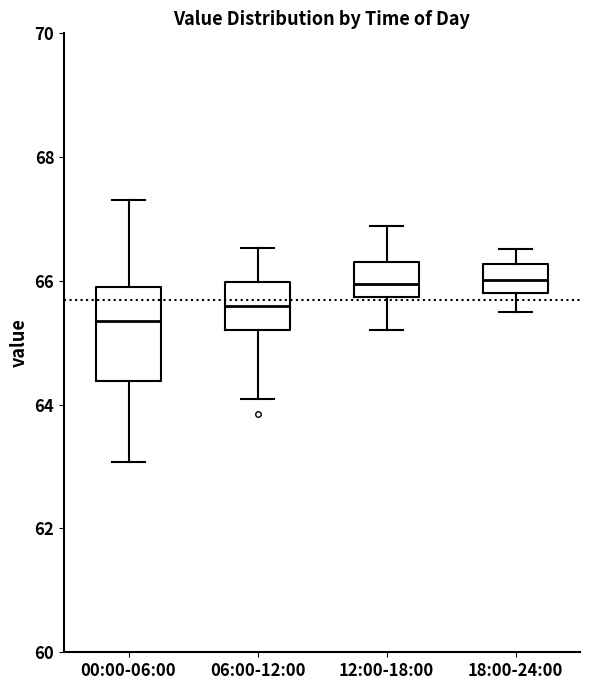

Which box's median line is the lowest?

00:00-06:00